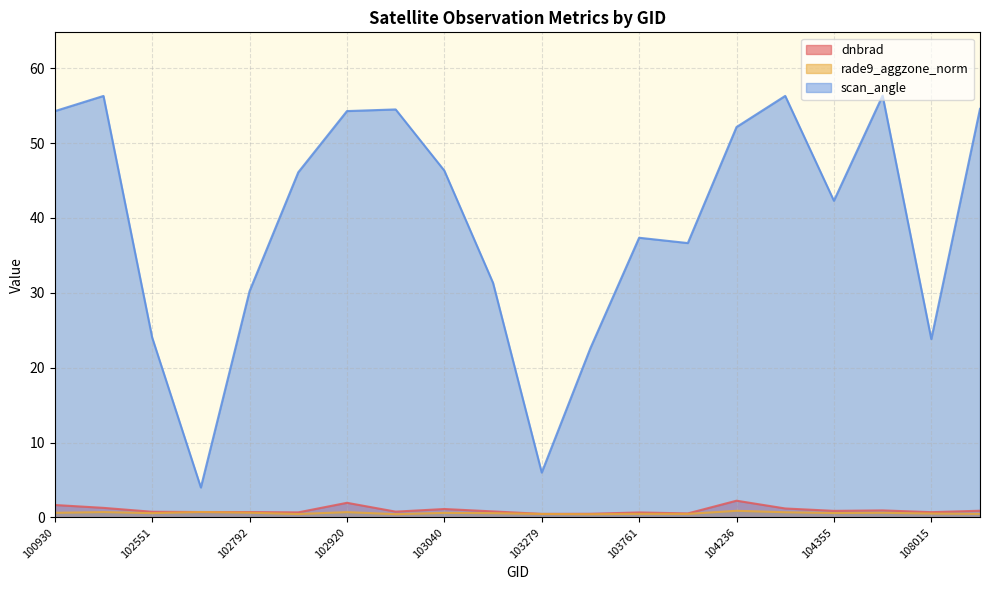

What are all the series names shown in the legend?

dnbrad, rade9_aggzone_norm, scan_angle